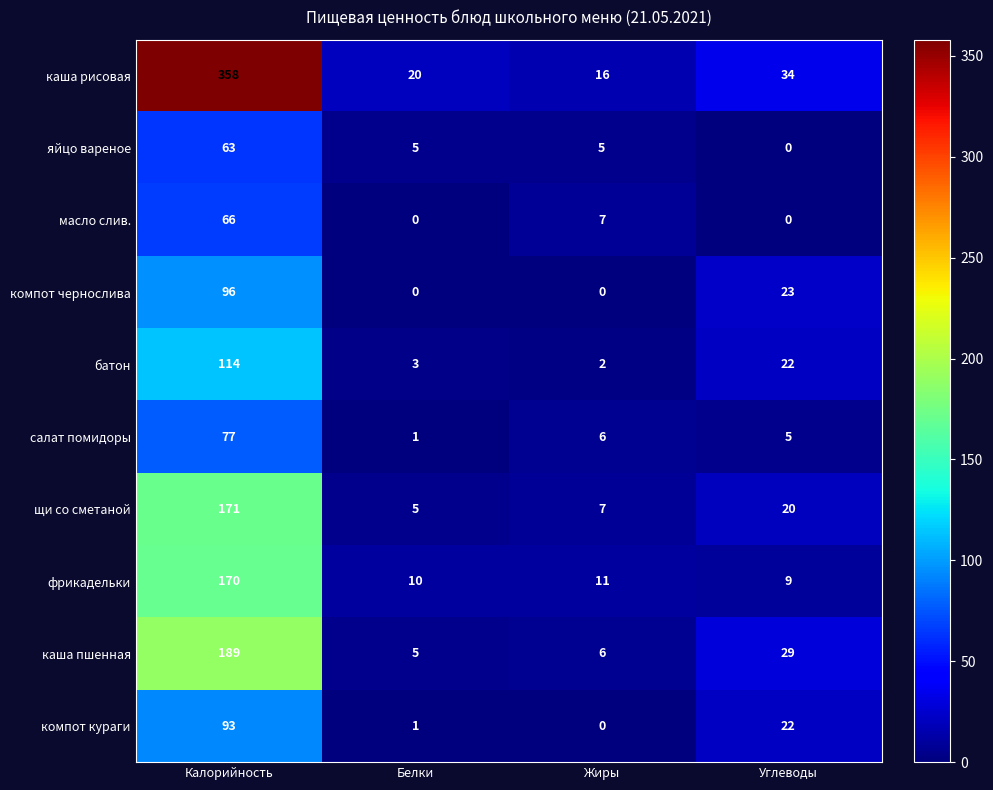

What is the maximum value shown in the chart?

358